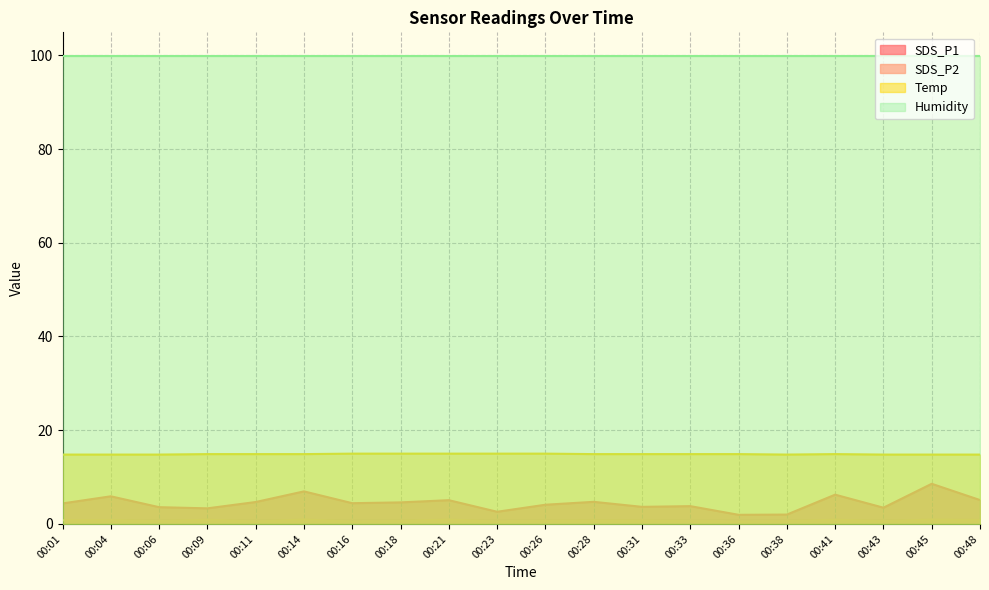

How many lines are shown in the chart?

4